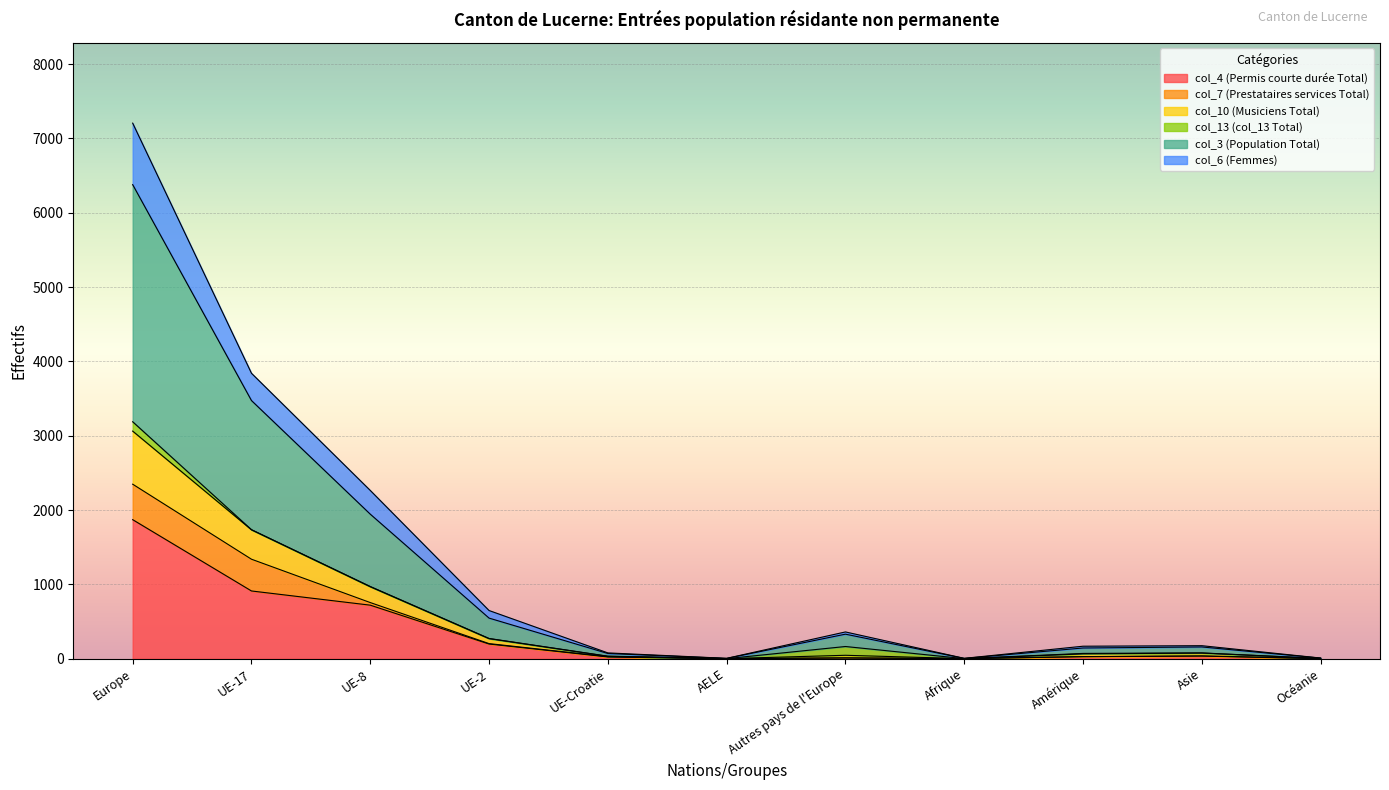

Where is col_4 (Permis courte durée Total) nearest to the value 937?

UE-17